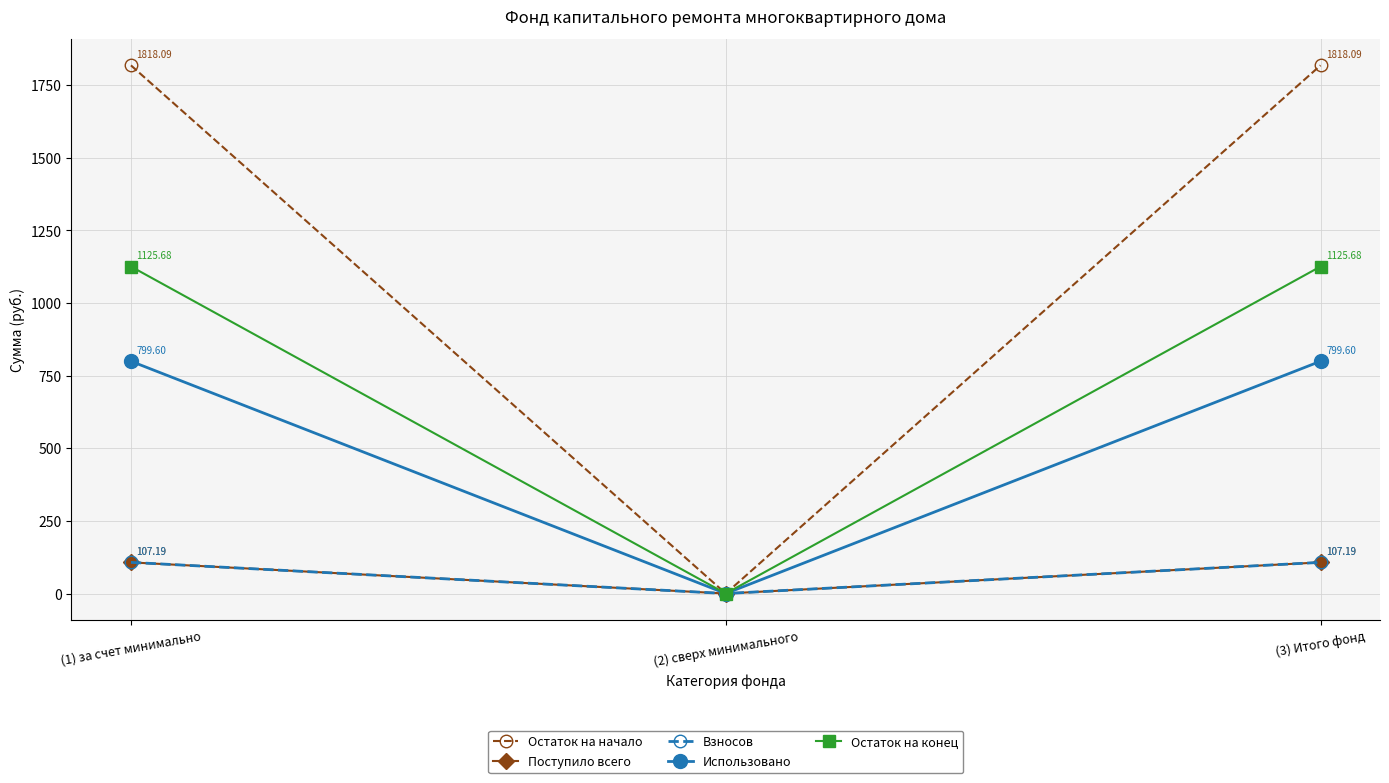

Is this an area chart (filled region under the line)?

No